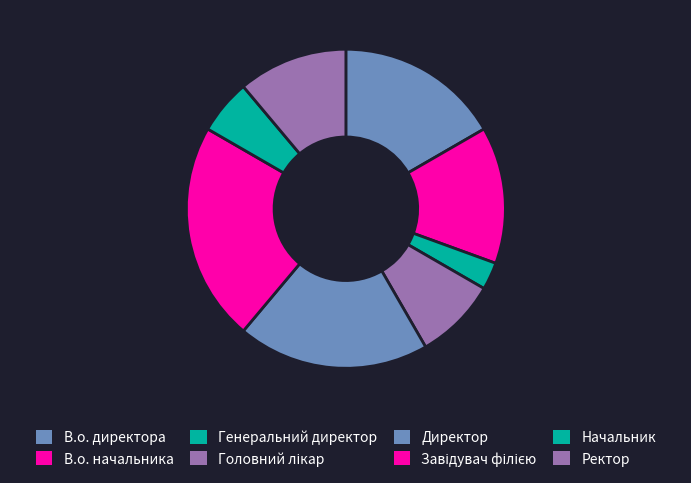

Count the number of slices in the pie.

8